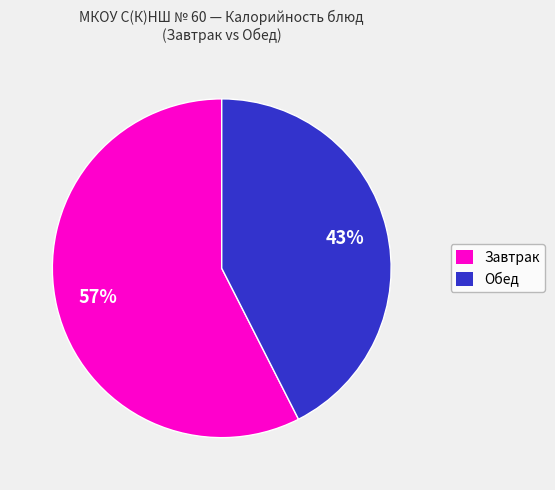

How many segments does this pie chart have?

2